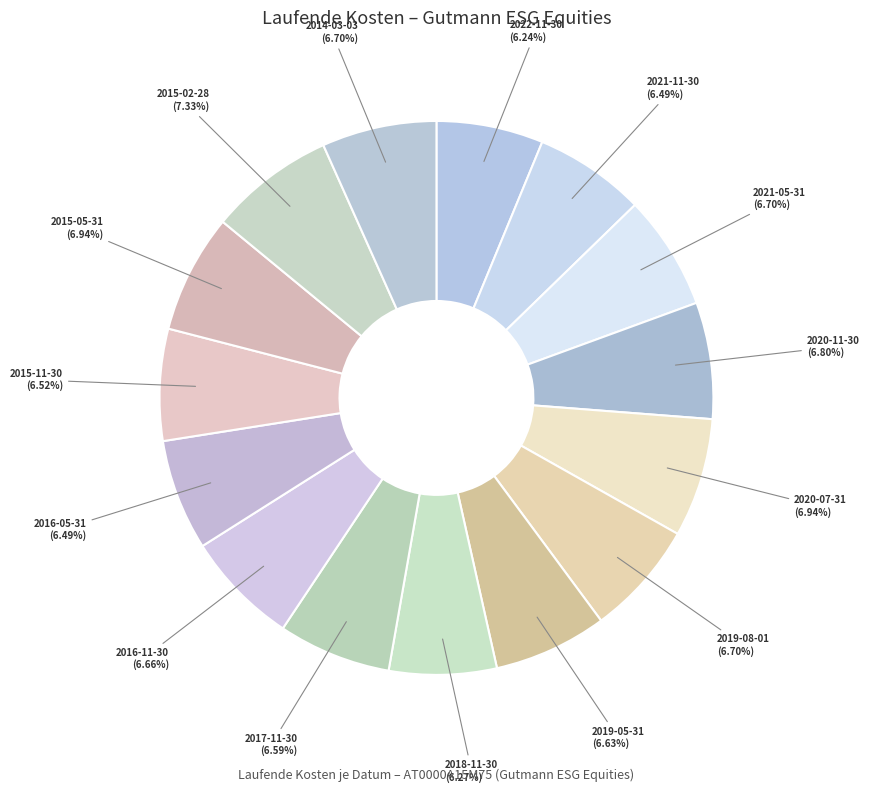

Is there a majority slice in this chart?

No